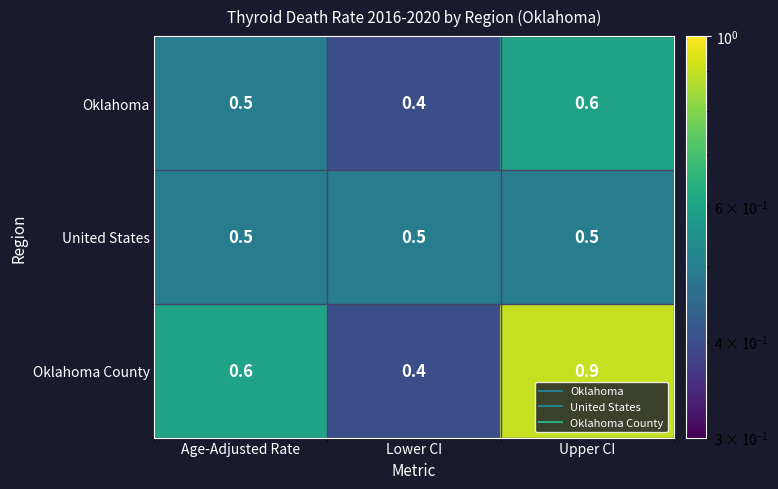

Reading left to right, list all the values displayed in this chart.

Oklahoma: Age-Adjusted Rate=0.5	Lower CI=0.4	Upper CI=0.6
United States: Age-Adjusted Rate=0.5	Lower CI=0.5	Upper CI=0.5
Oklahoma County: Age-Adjusted Rate=0.6	Lower CI=0.4	Upper CI=0.9